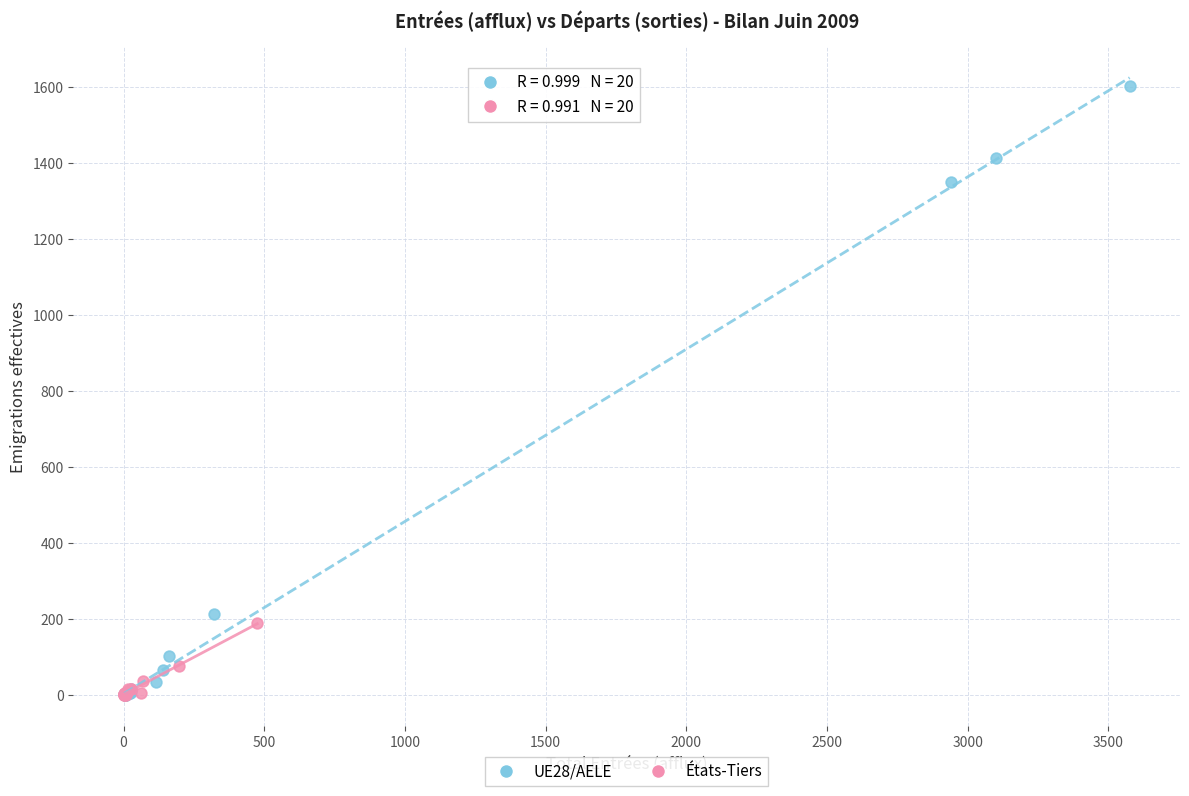

Which series has the widest spread of Y values?

UE28/AELE